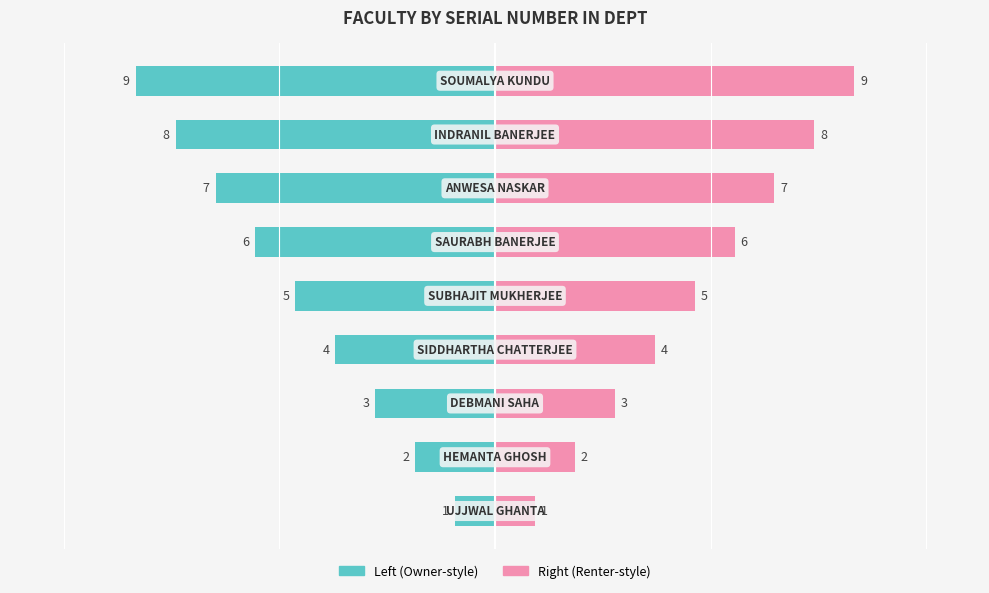

What is the value of the SL NO (right) bar at the 8th from the left?

8